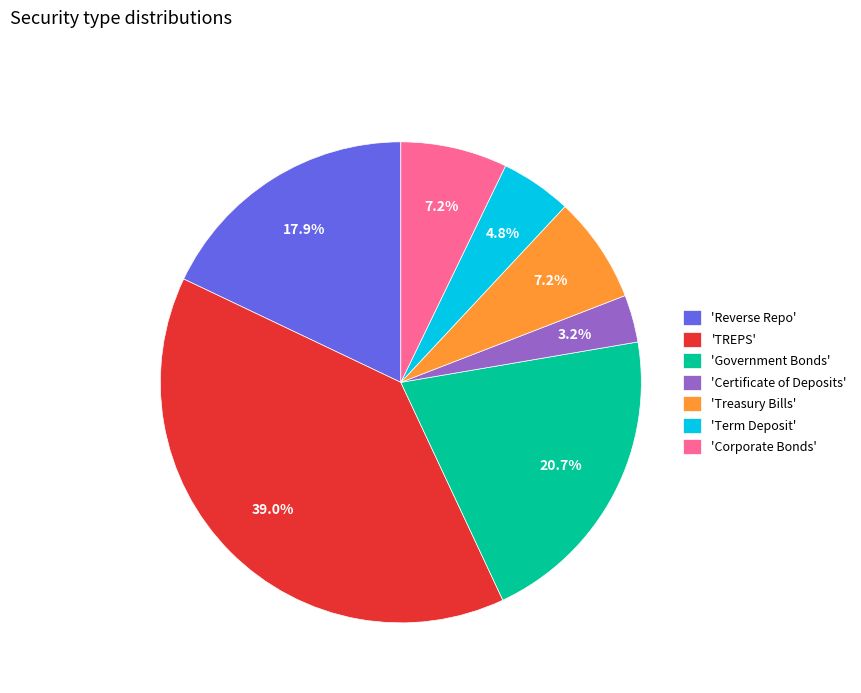

To the nearest percent, what is the average slice percentage?

14%